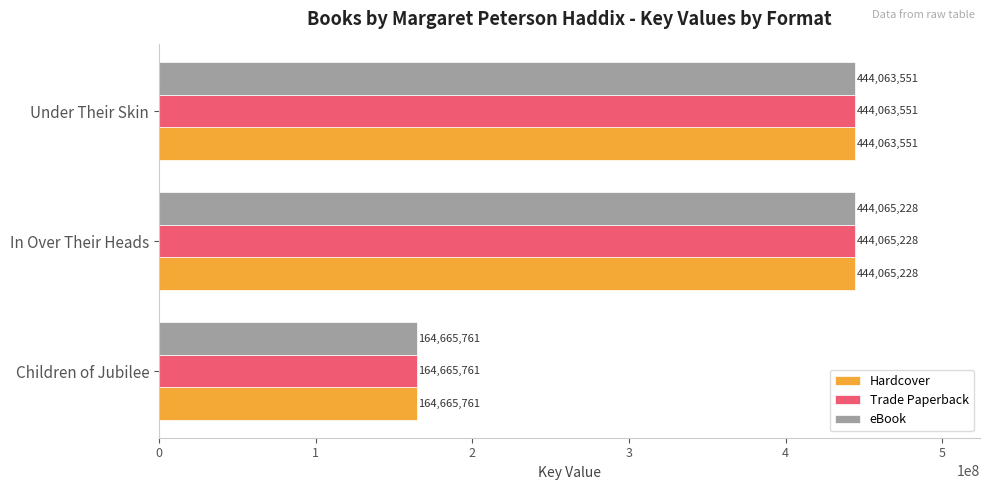

At how many categories does at least one series exceed 349683556?

2